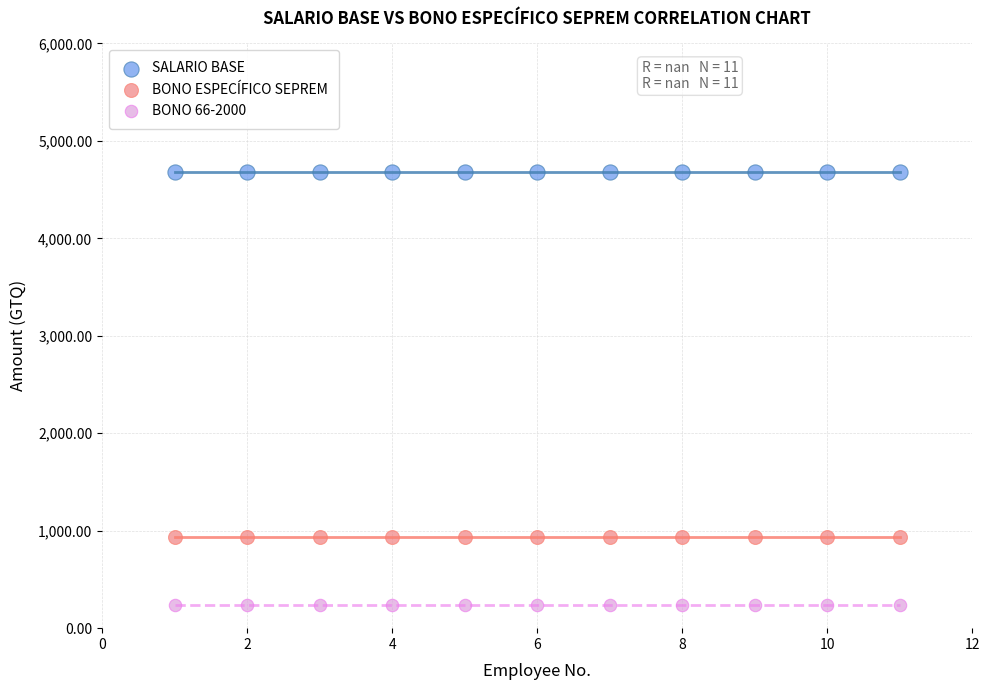

Which series contains the lowest Y value?

BONO 66-2000